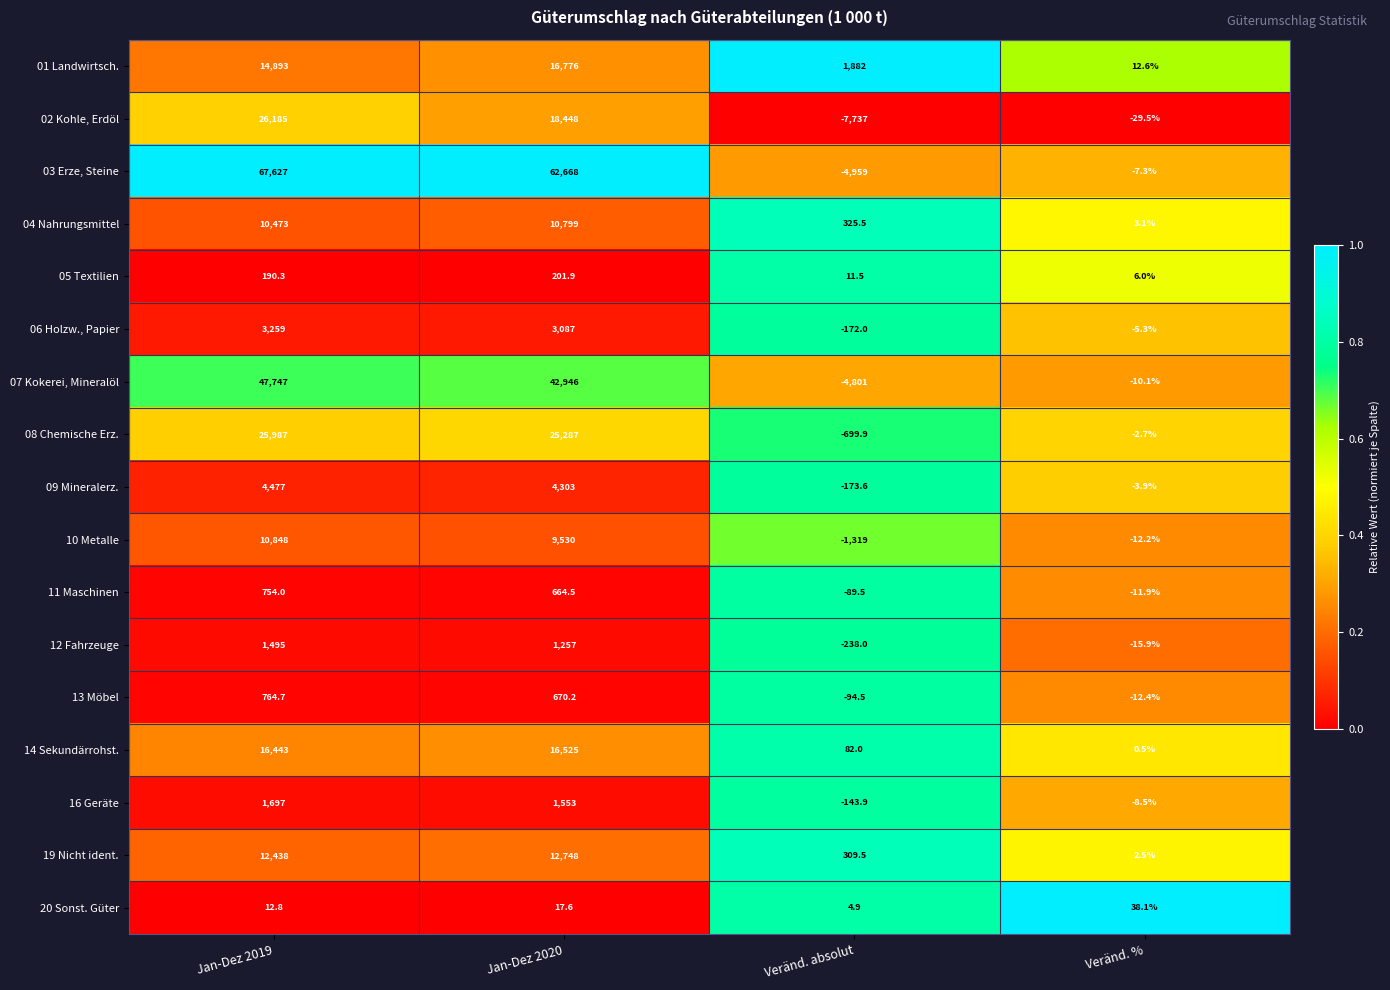

The value of 02 Kohle, Erdöl at Jan-Dez 2020 is 18448.0. True or false?

True